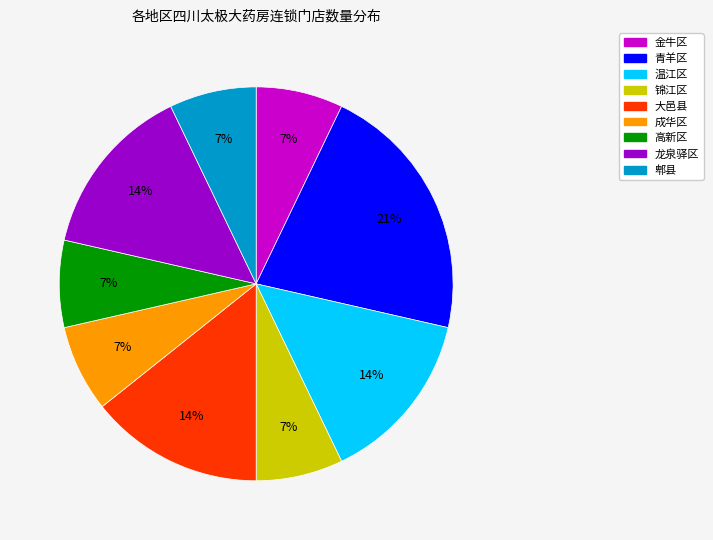

How many segments does this pie chart have?

9